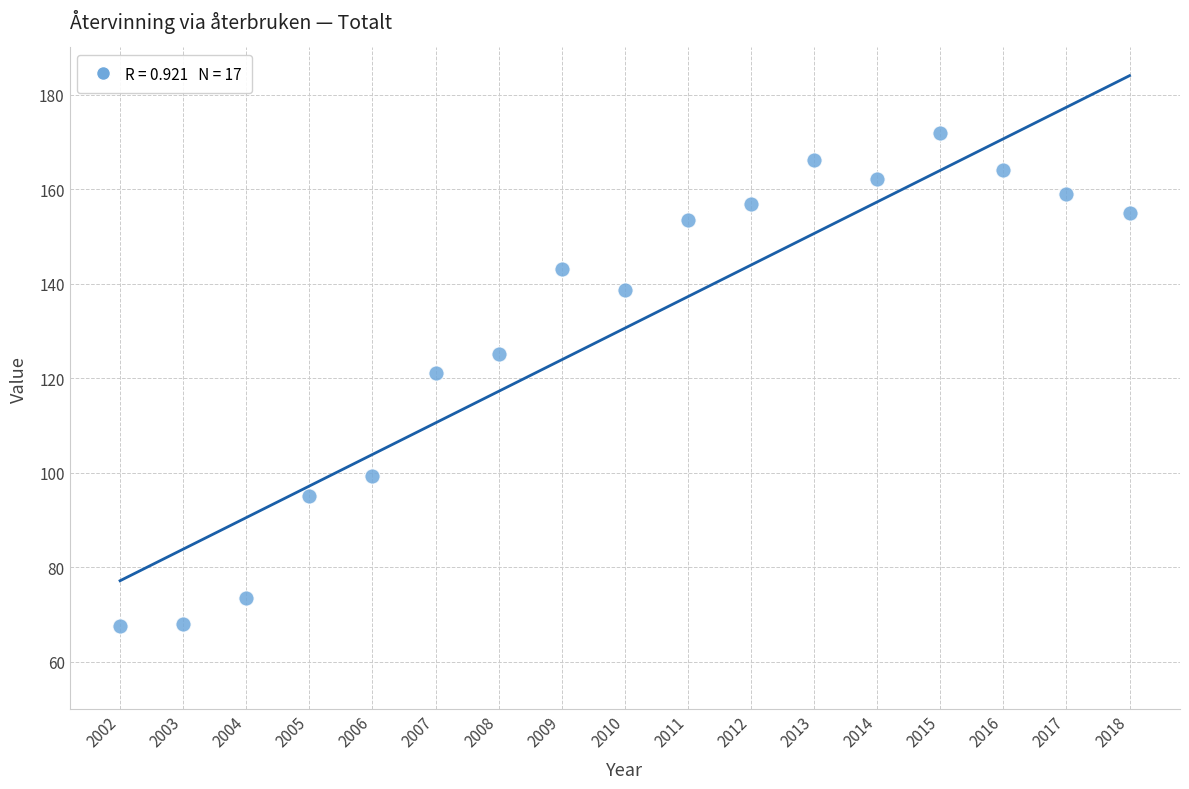

What is the range of X values (max minus min)?

16.0